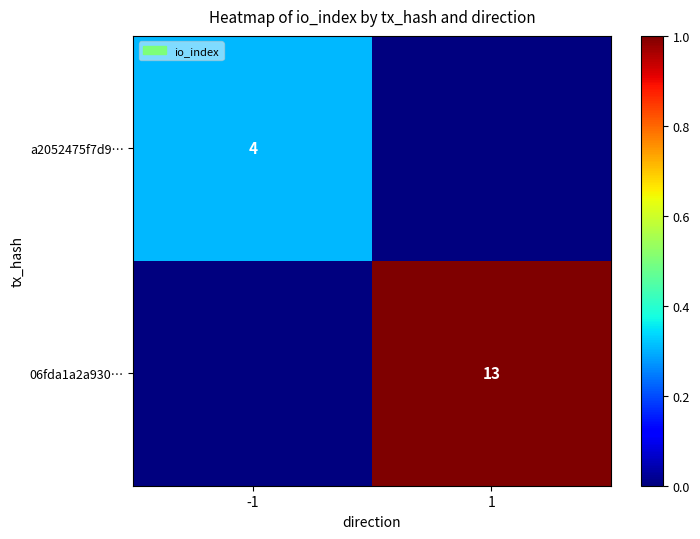

The 06fda1a2a930… series shows 13 at 1. True or false?

True